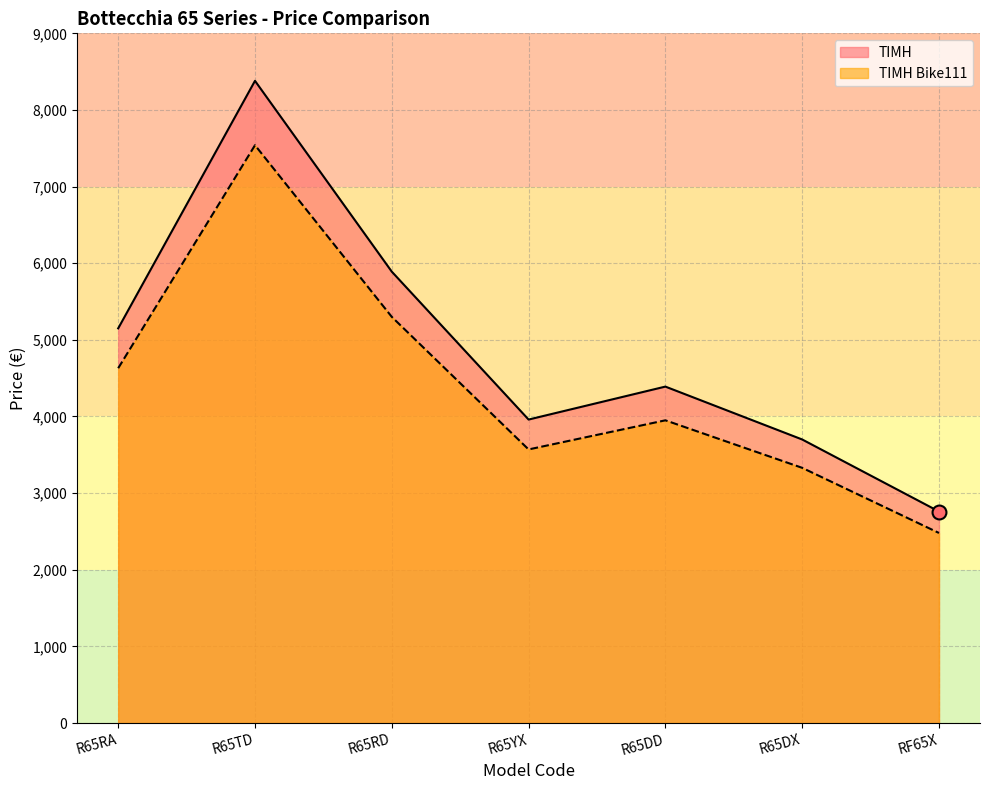

Which series reaches the minimum Y coordinate?

ΤΙΜΗ Bike111